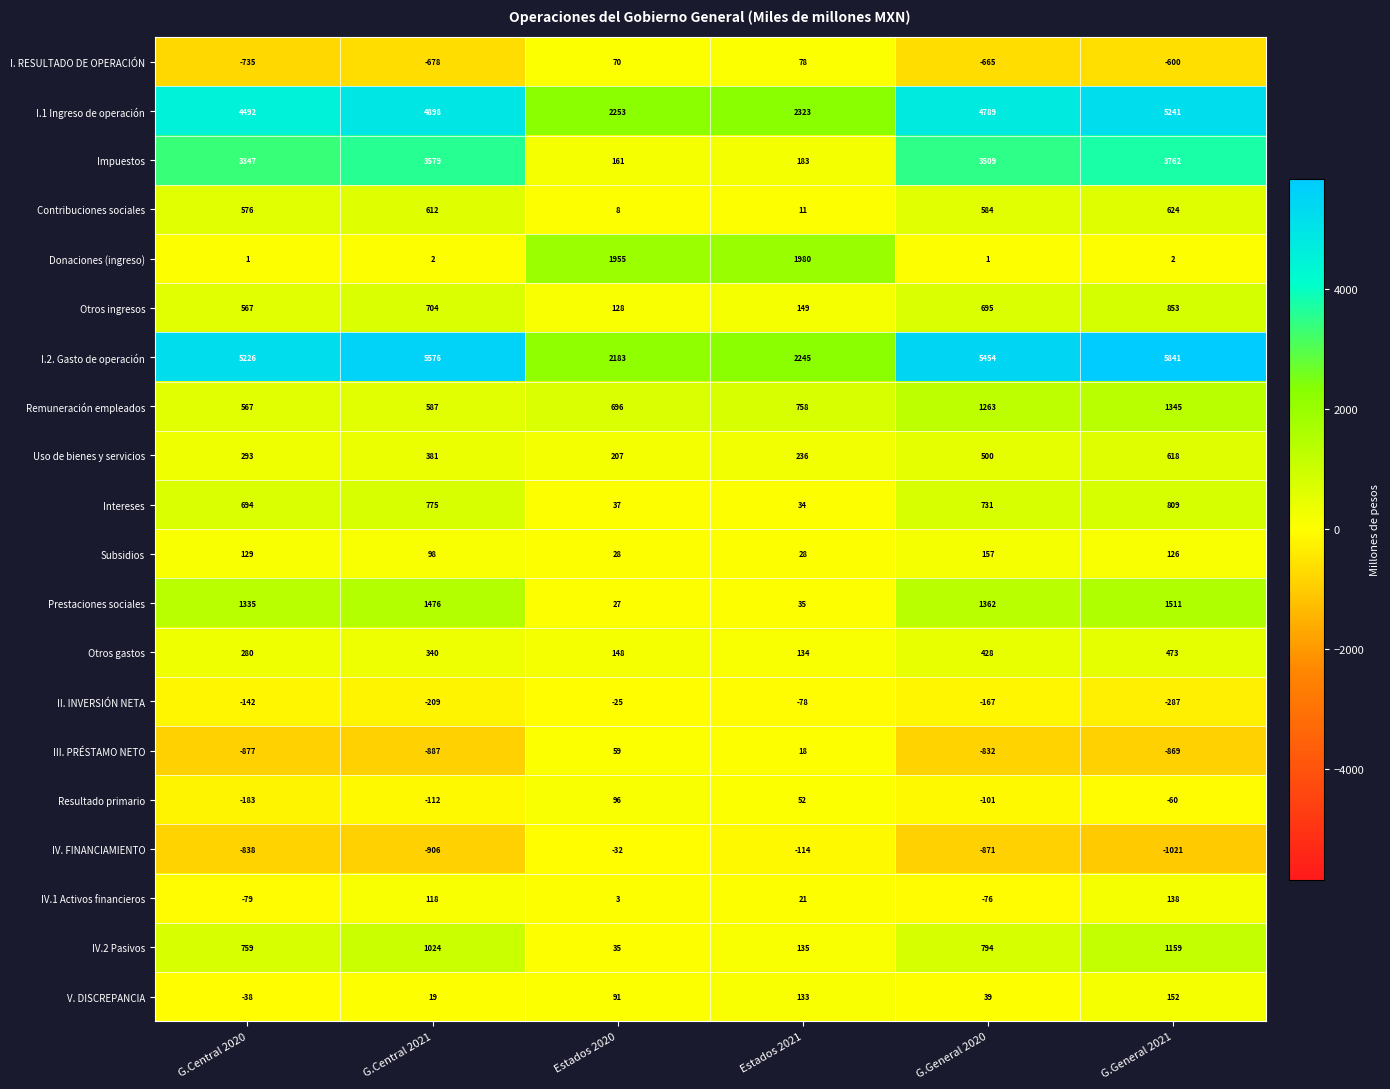

Which category has the lowest value in the IV.1 Activos financieros series?

G.Central 2020